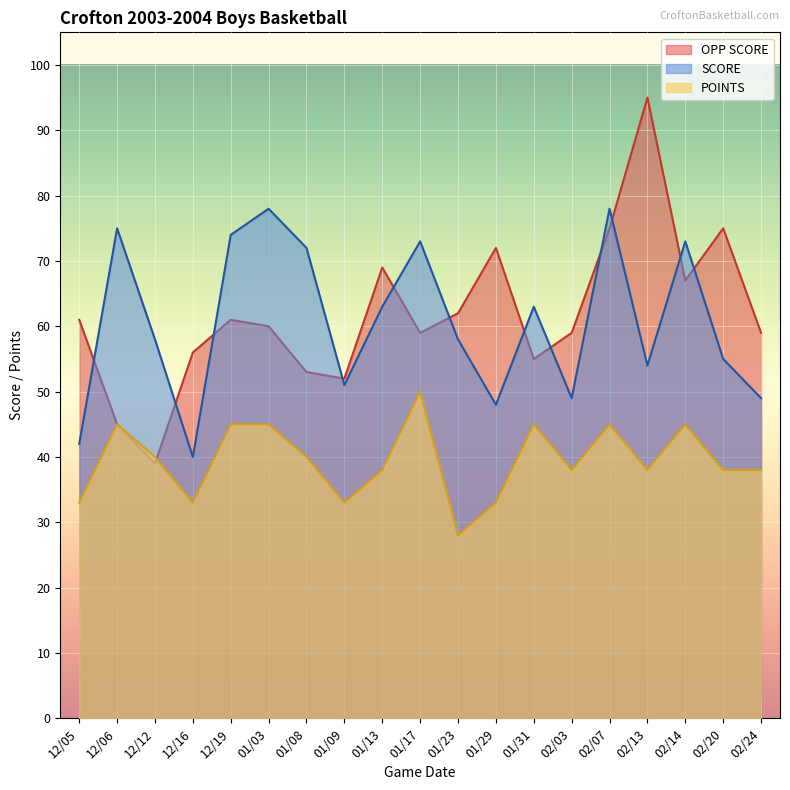

What is the difference between the highest and lowest values at 02/03?

21